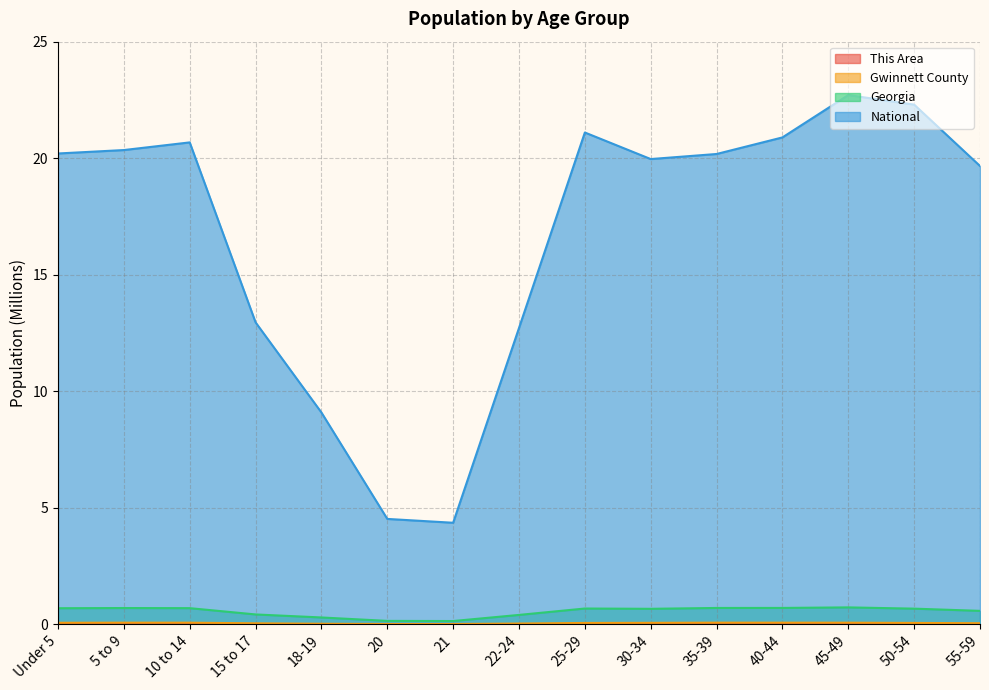

True or false: Gwinnett County and National cross at least once.

False